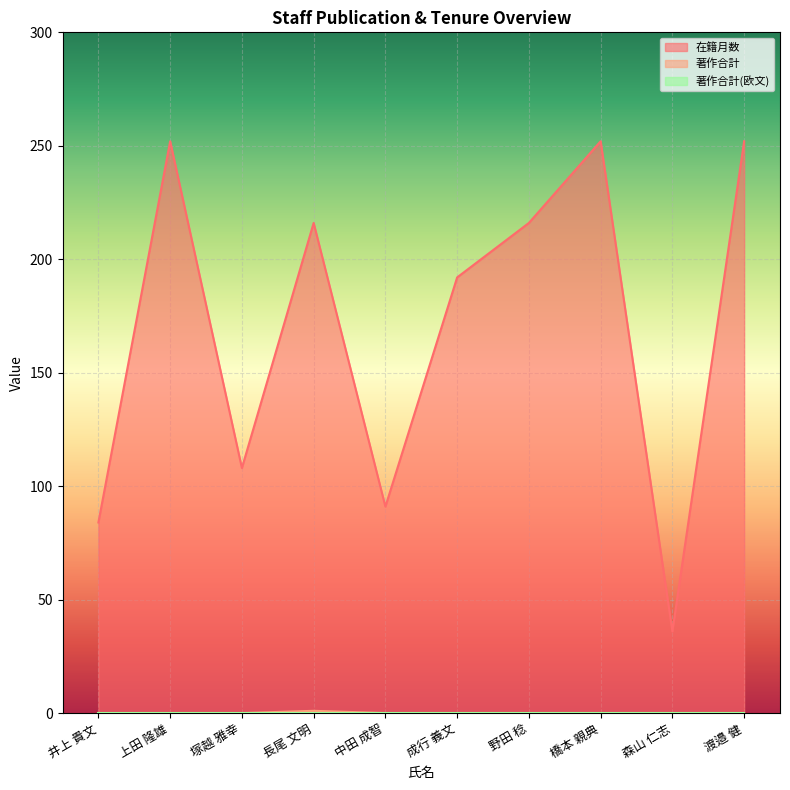

At how many categories does at least one series exceed 204?

5